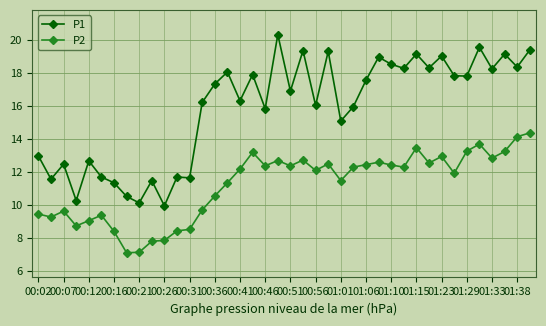

Rank the series by their maximum value, from lowest to highest.

P2, P1